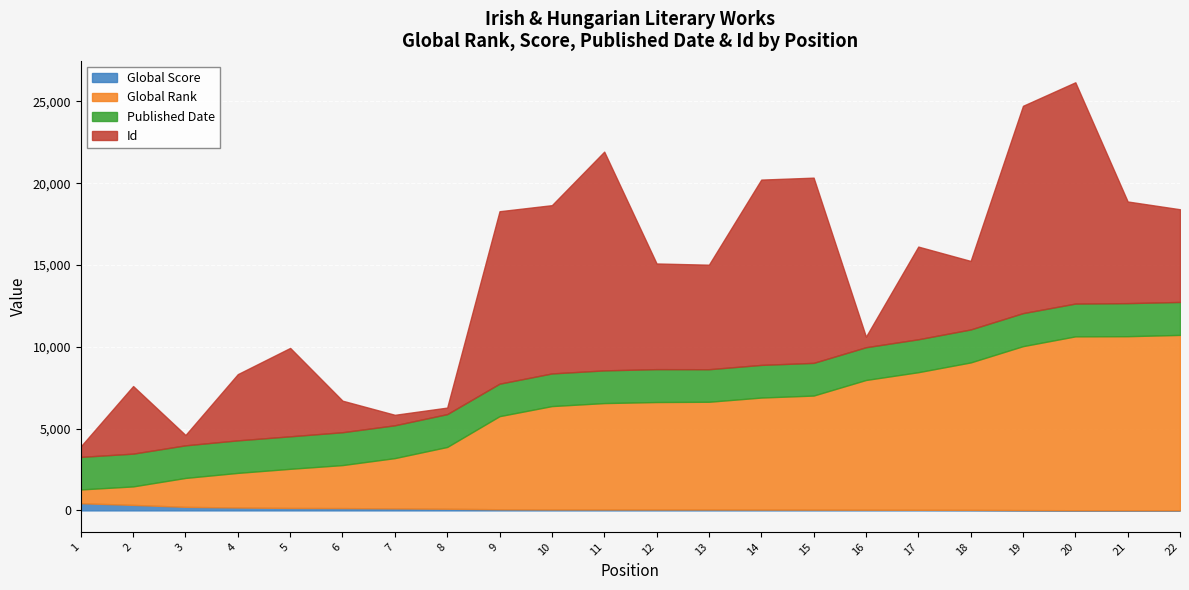

What is the value of the Global Score point at the 12th from the left?

56